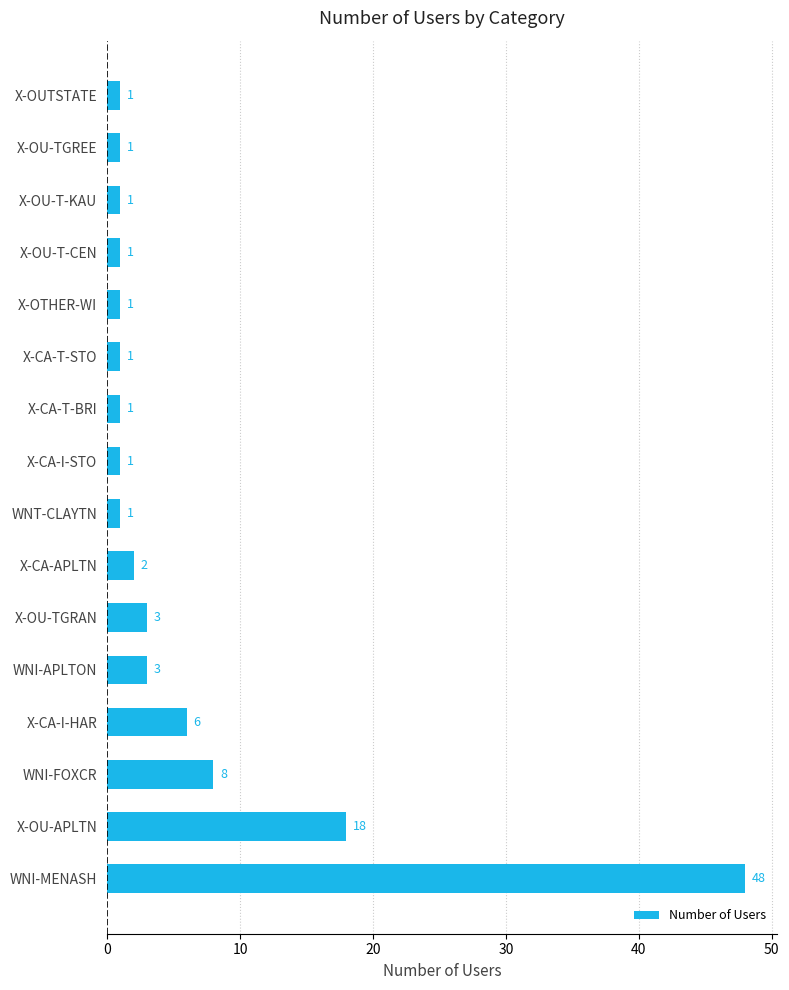

Between WNI-FOXCR and WNI-APLTON, which is larger?

WNI-FOXCR